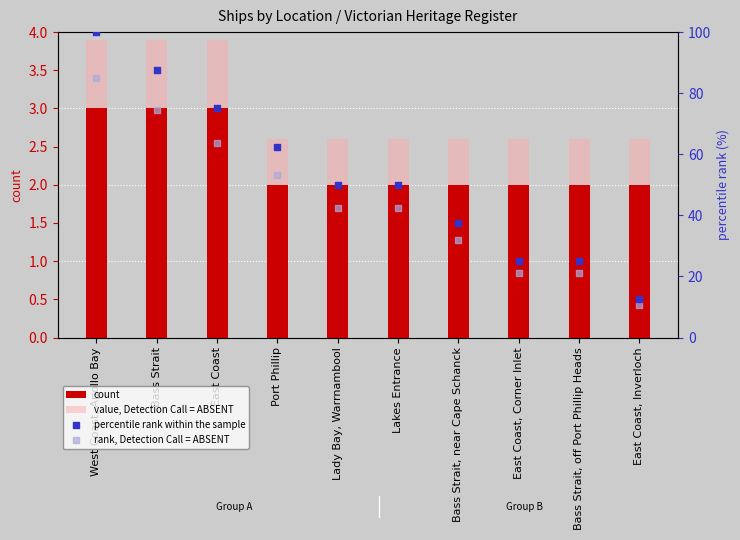

Is the value of percentile rank within the sample at Bass Strait greater than the value of rank, Detection Call = ABSENT at East Coast?

Yes